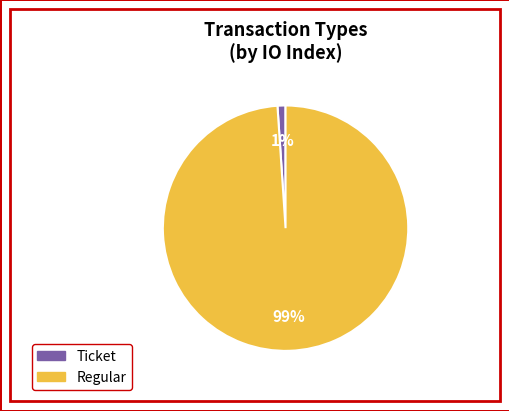

To the nearest percent, what portion does Regular represent?

99%